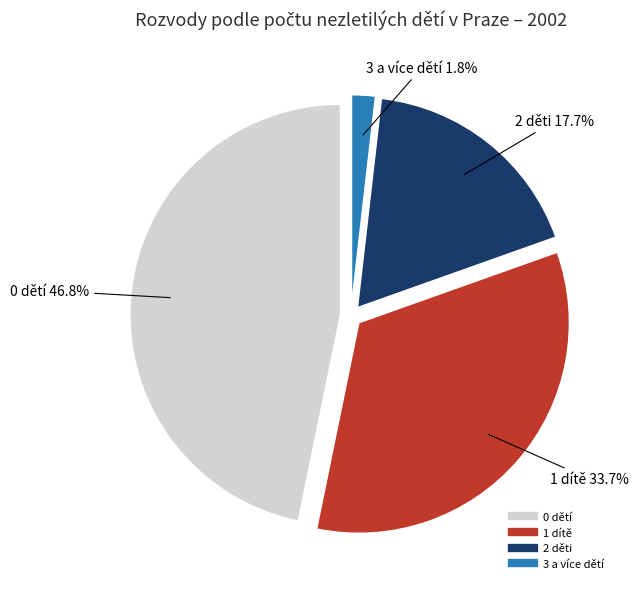

To the nearest percent, what is the average slice percentage?

25%